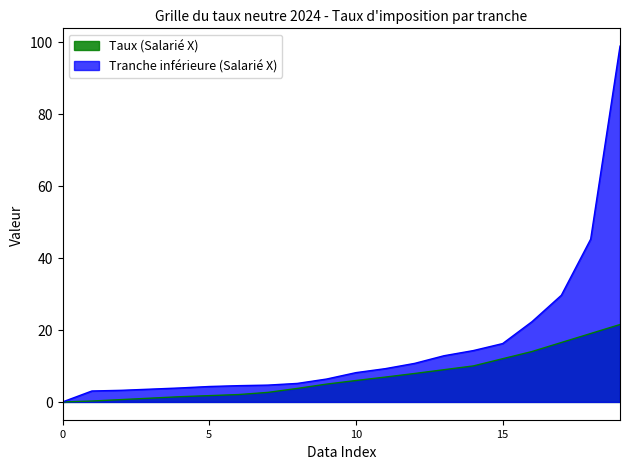

What is the value of the Tranche inférieure (Salarié X) point at the 10th from the left?

6.4